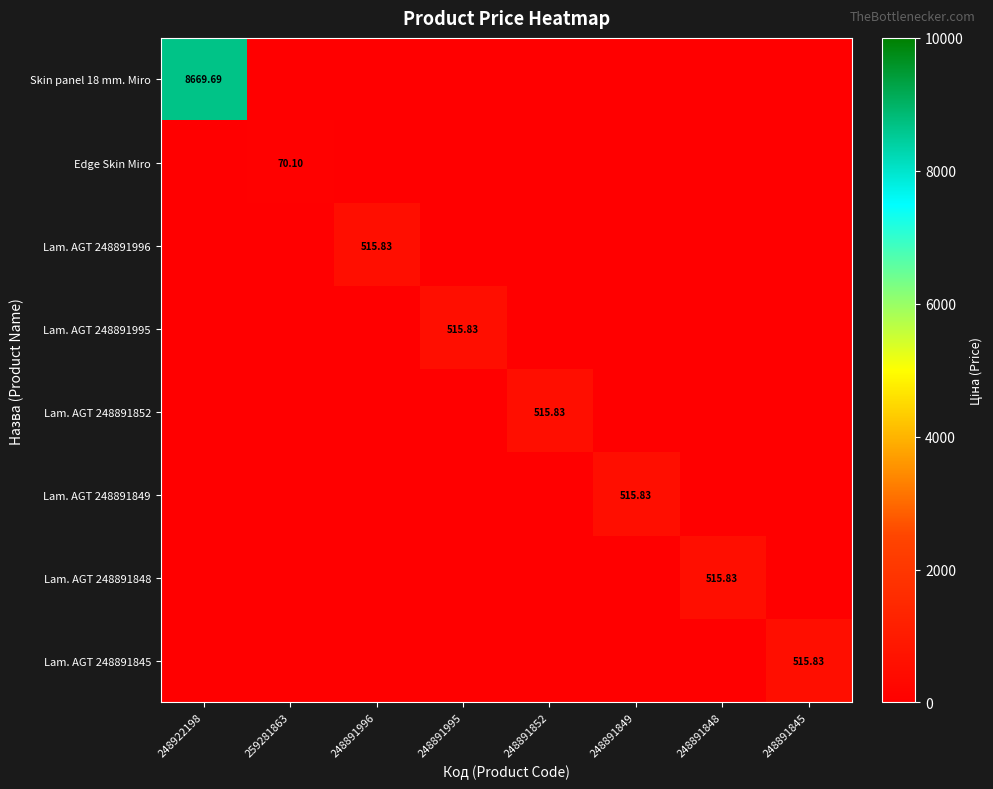

Where is Edge Skin Miro nearest to the value 35?

248922198